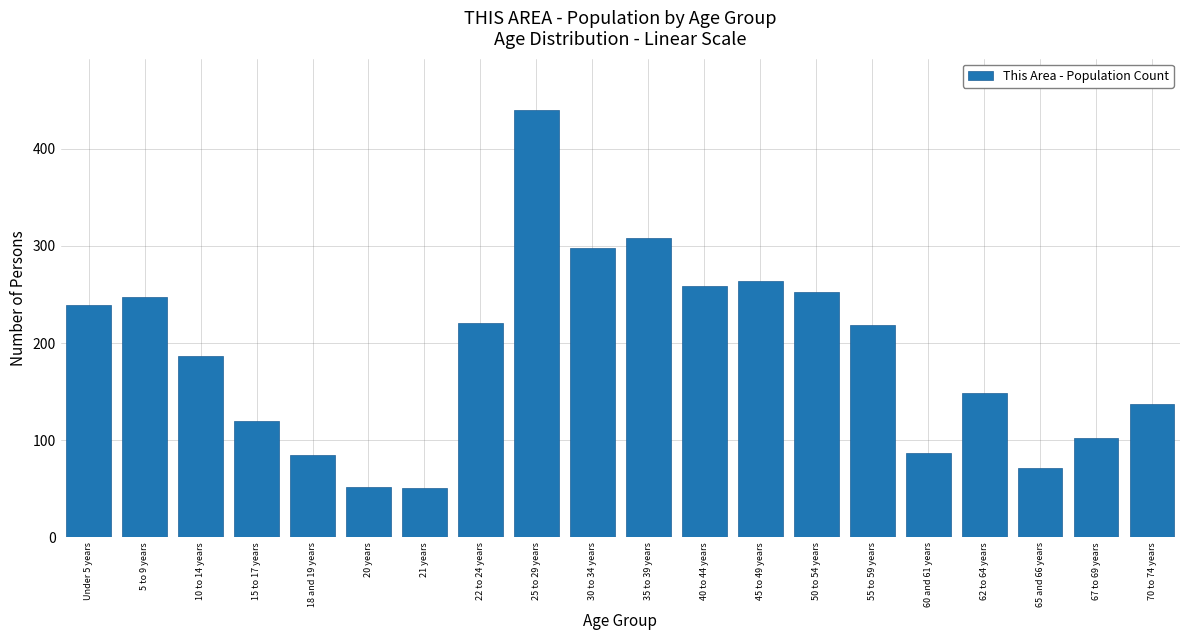

What is the value of the 14th bar from the left?

253